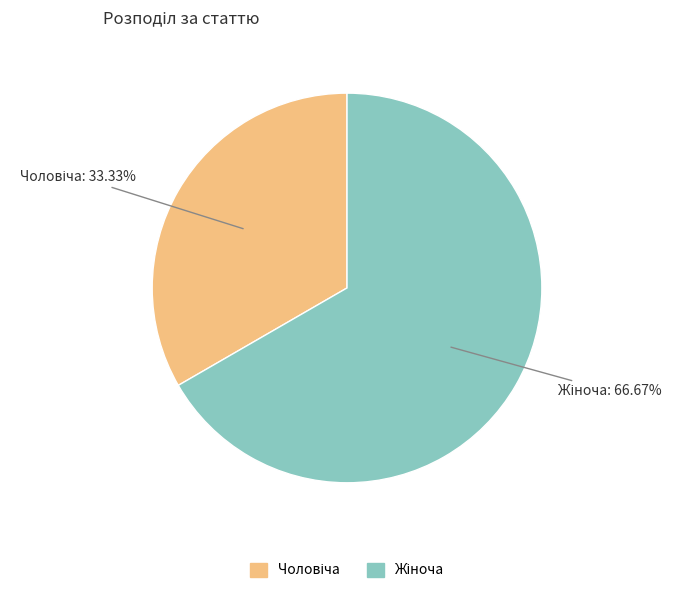

Does any single category account for the majority?

Yes